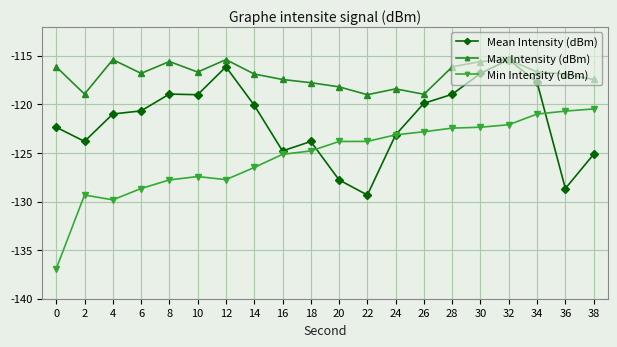

What is the value of the Min Intensity (dBm) point at the 8th from the left?

-126.5